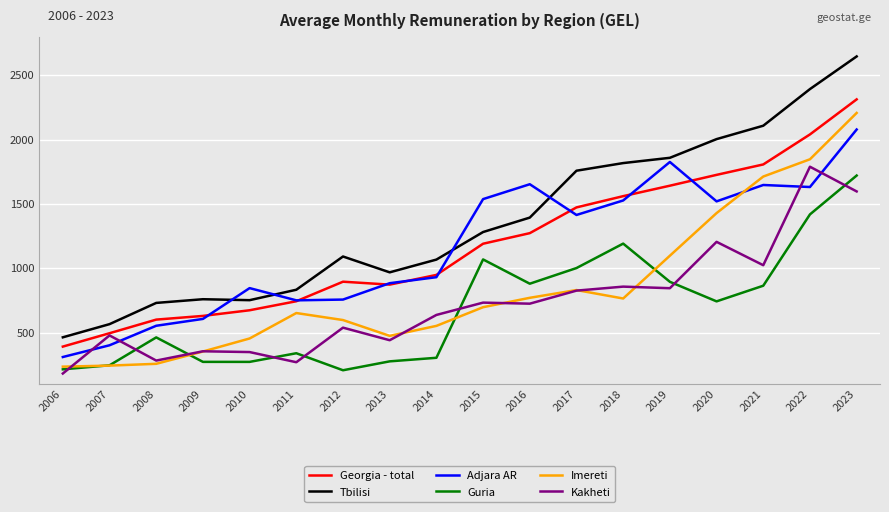

After their last crossing, which series has the higher values: Guria or Kakheti?

Guria